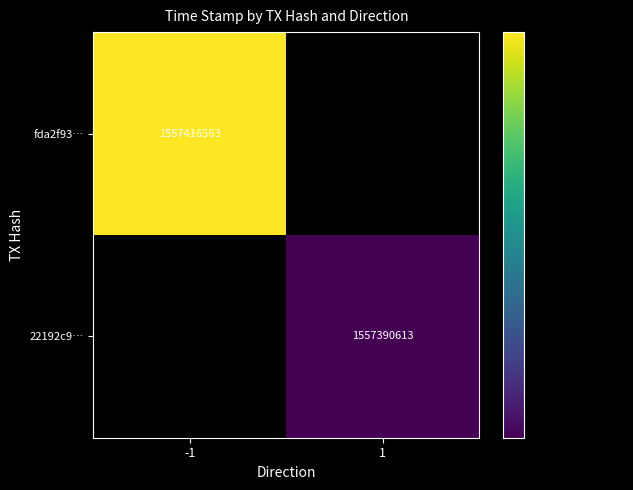

Which category has the lowest value in the fda2f93… series?

1